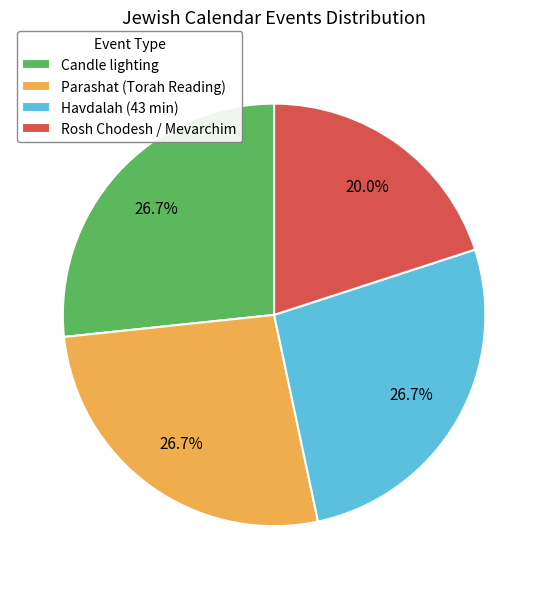

Does Candle lighting account for over 50% of the chart?

No